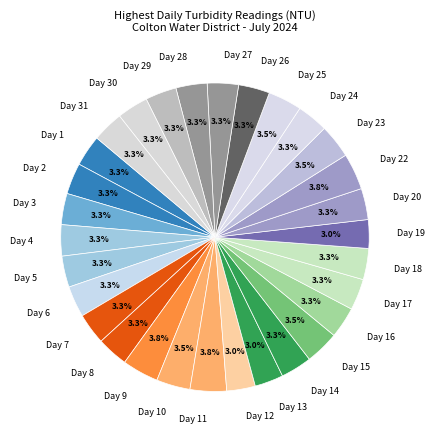

Combined, do Day 14 and Day 16 account for over 50%?

No